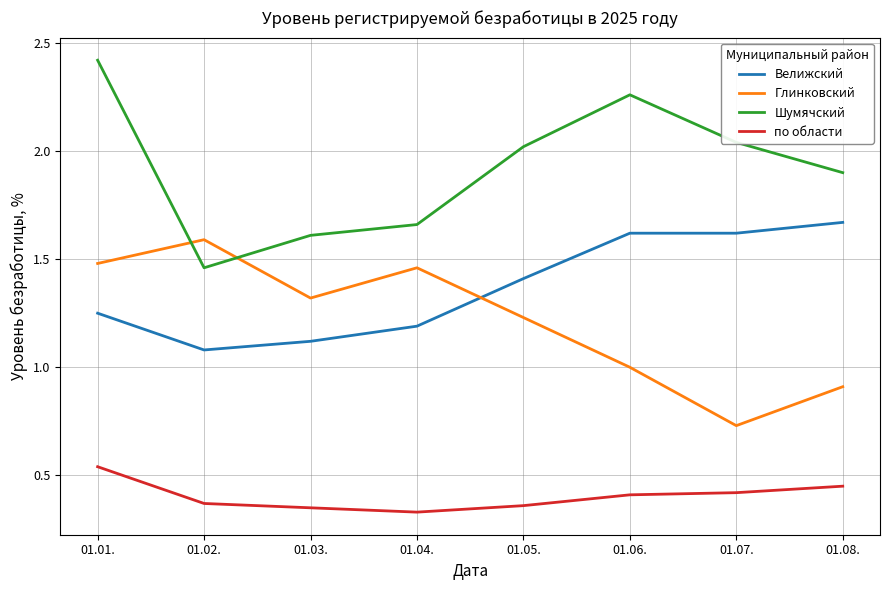

Does the chart display data point markers on the line(s)?

No